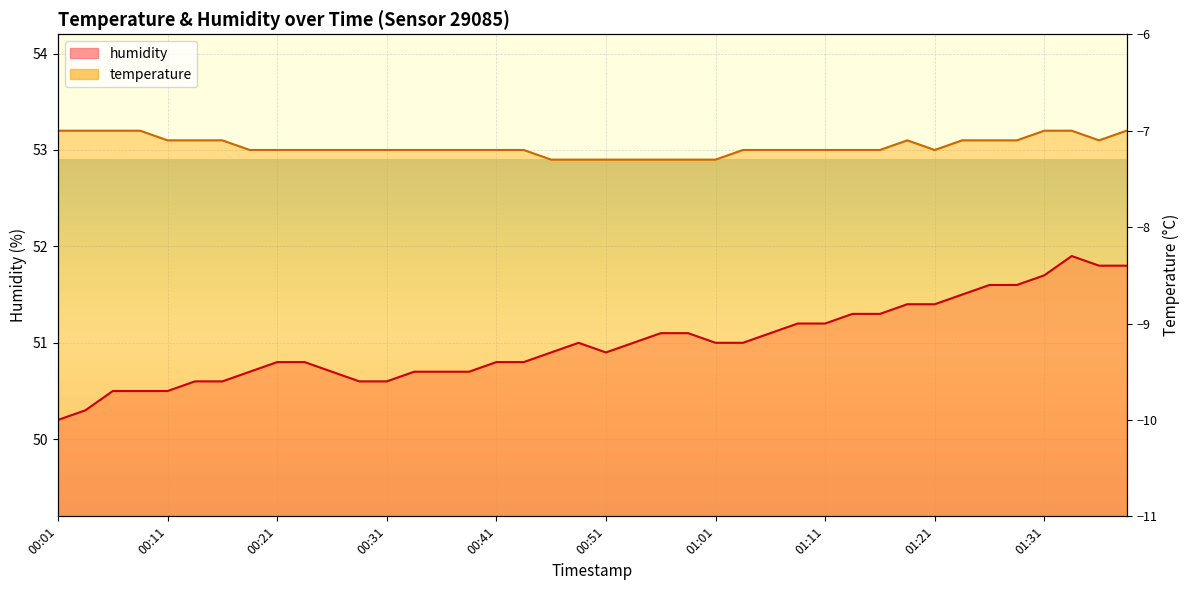

What value does the temperature series have at 00:11?

53.1